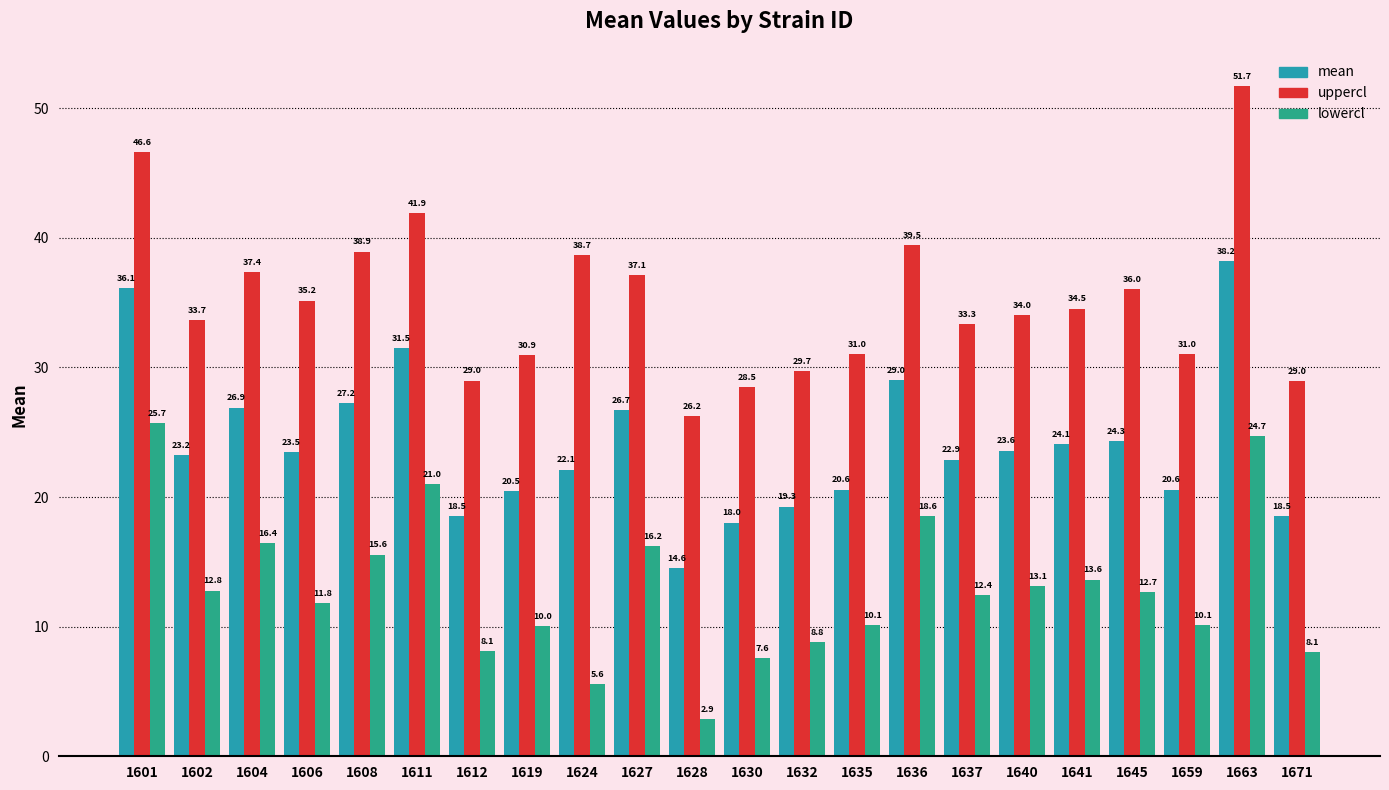

Which series has the widest spread of values?

uppercl